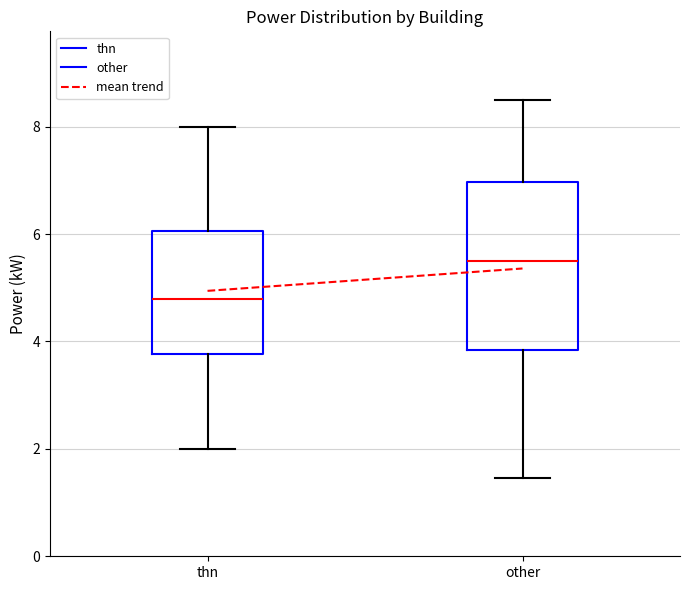

Comparing the boxes themselves (not the whiskers), which one is the tallest?

other